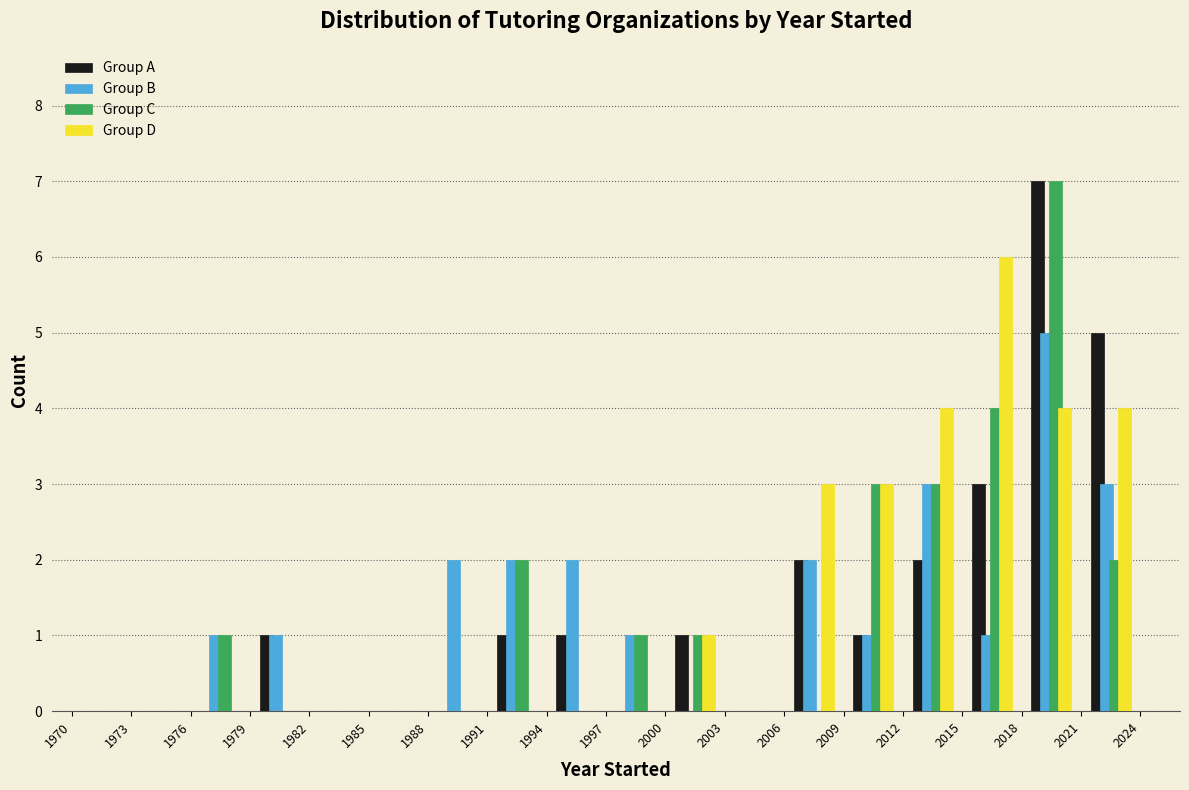

What is the height of the Group D bar covering 2018 to 2021 on the x-axis? The values are not printed on the chart, so give them approximately, as read against the axis.

4